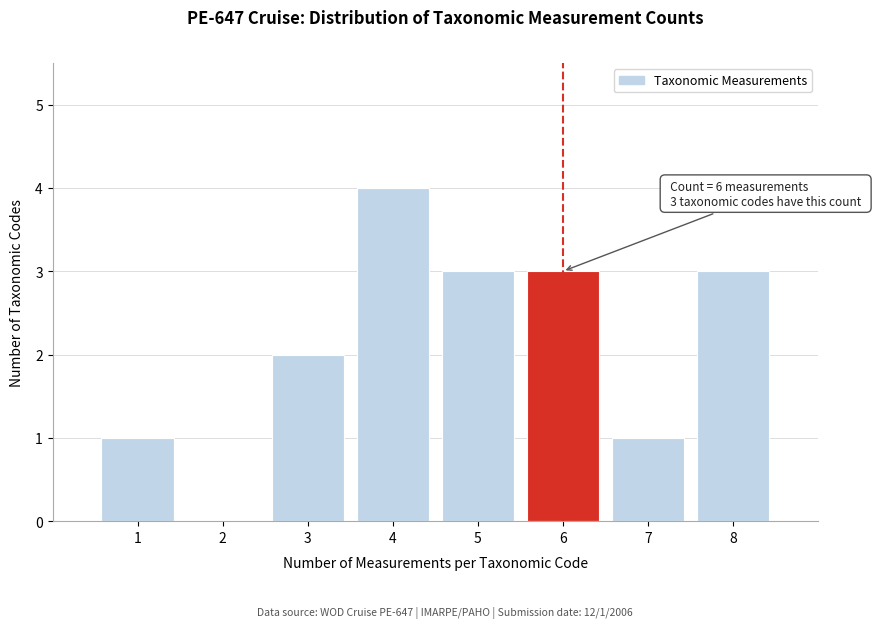

Reading left to right, list all the values displayed in this chart.

1=1	2=0	3=2	4=4	5=3	6=3	7=1	8=3